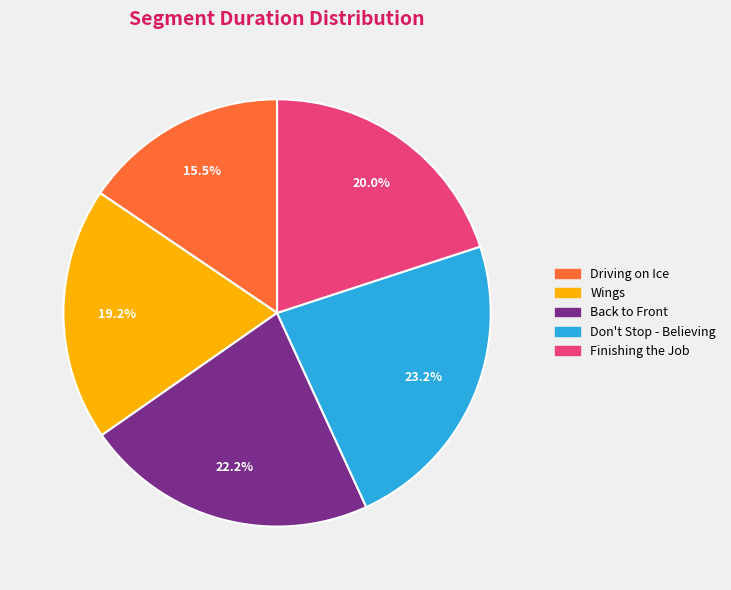

To the nearest percent, what percentage of the pie is Don't Stop - Believing?

23%